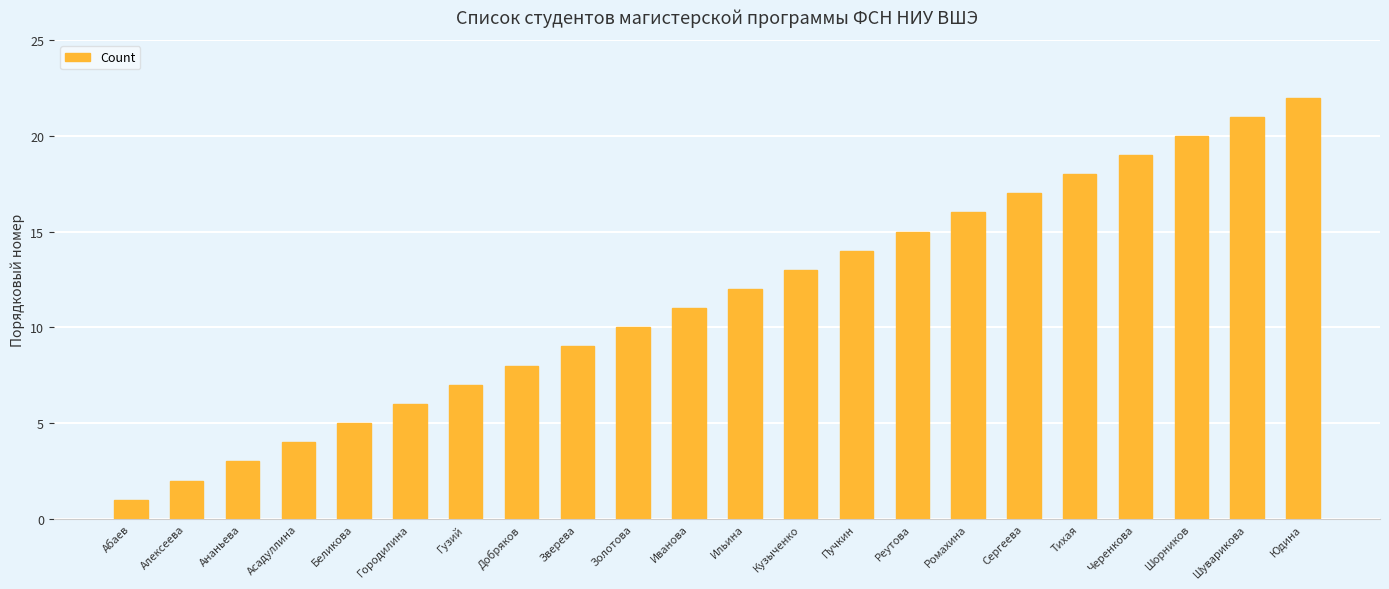

How many data points are less than 12?

11